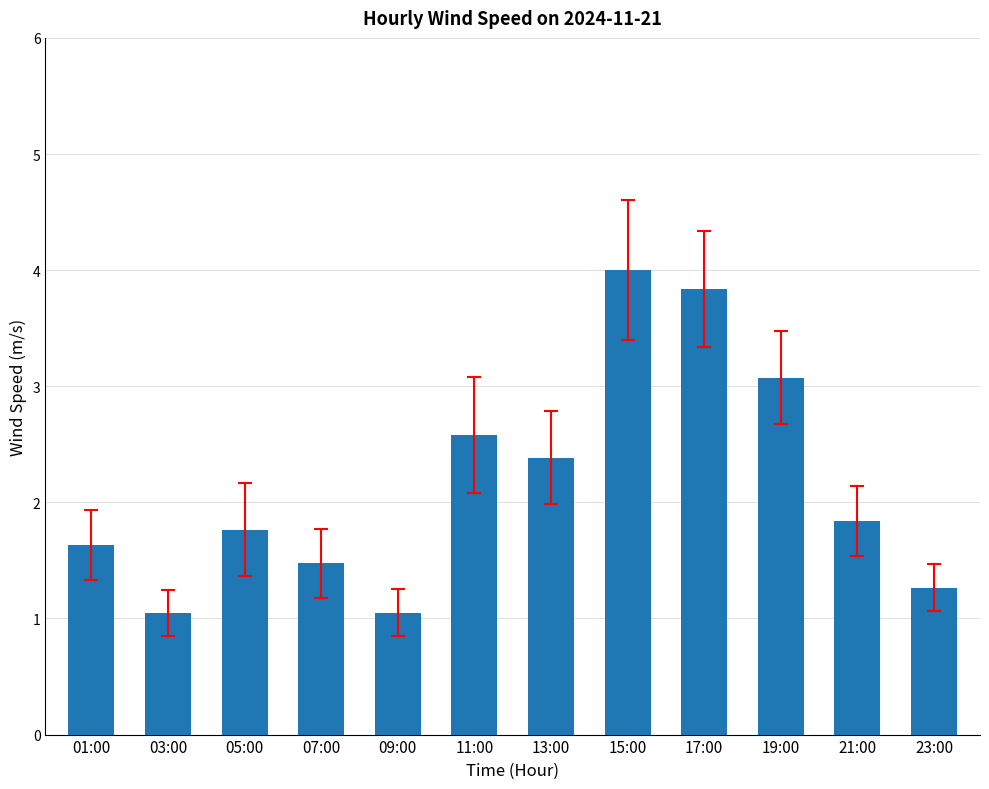

What is the difference between the maximum and minimum values?

3.0